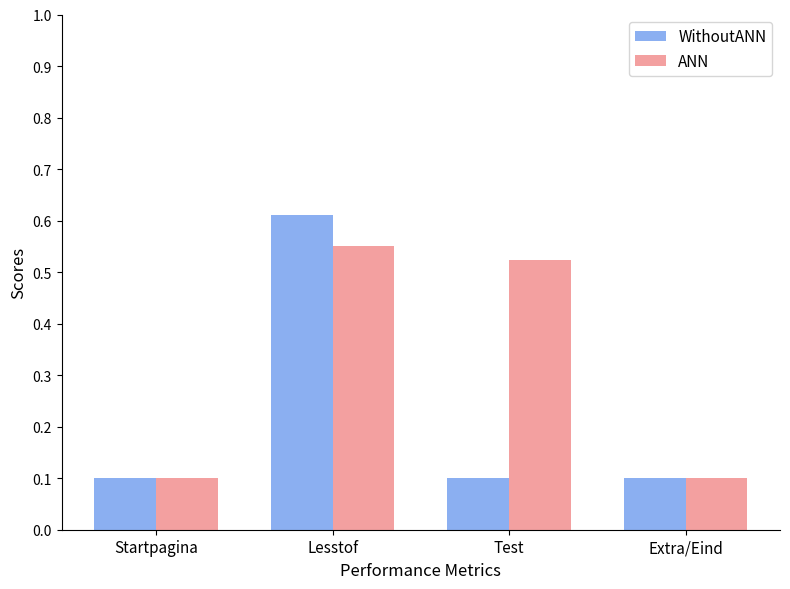

Which category has the highest value in the WithoutANN series?

Lesstof